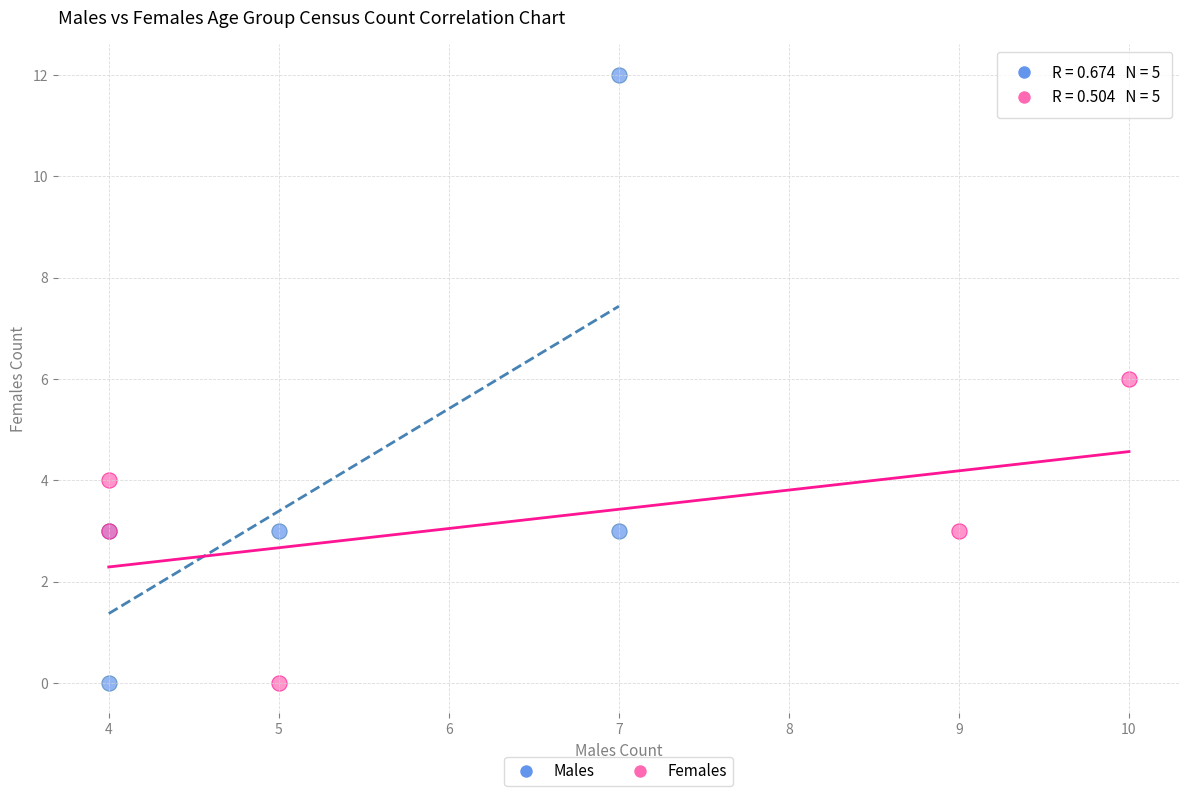

Which series contains the highest Y value?

Males